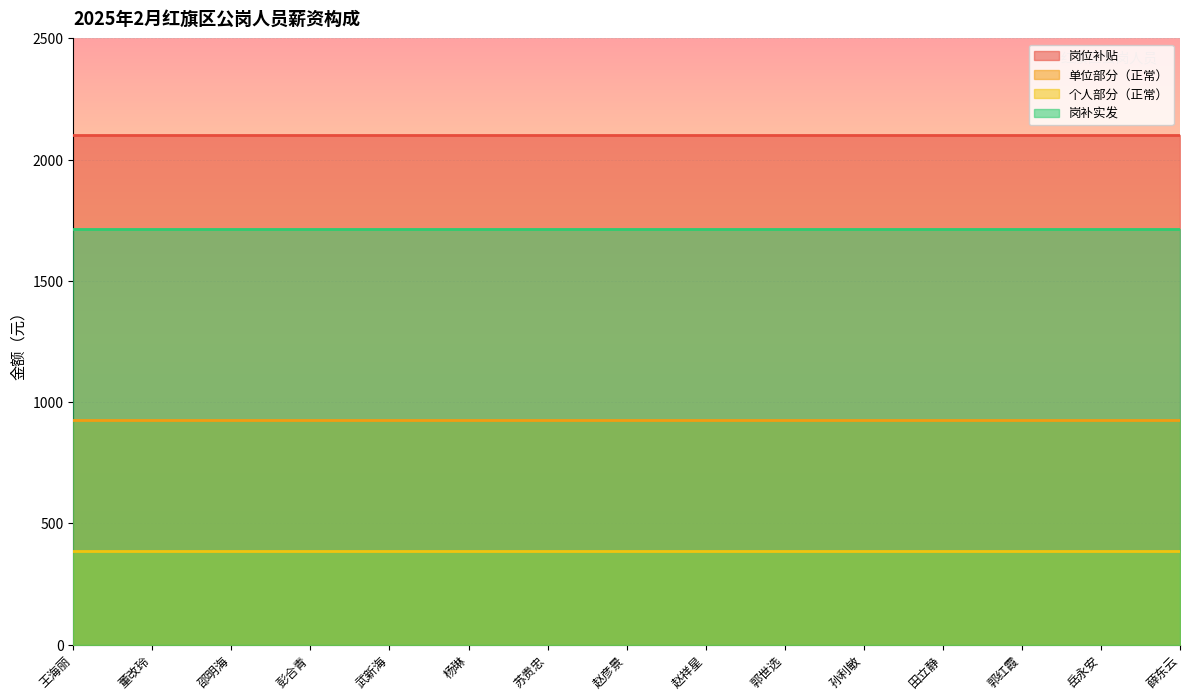

Where is 岗补实发 nearest to the value 1713?

王海丽